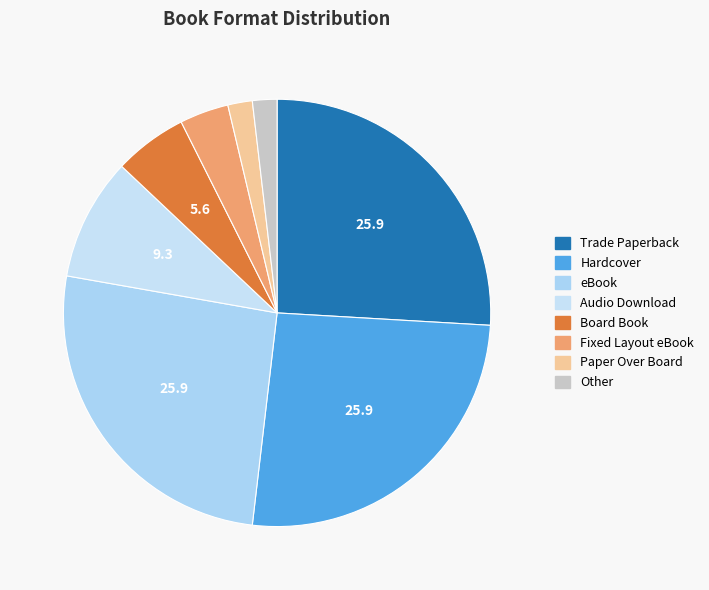

To the nearest percent, what percentage of the pie is Board Book?

6%